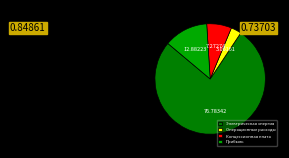

Is it true that Операционные расходы is 3% of the pie?

True